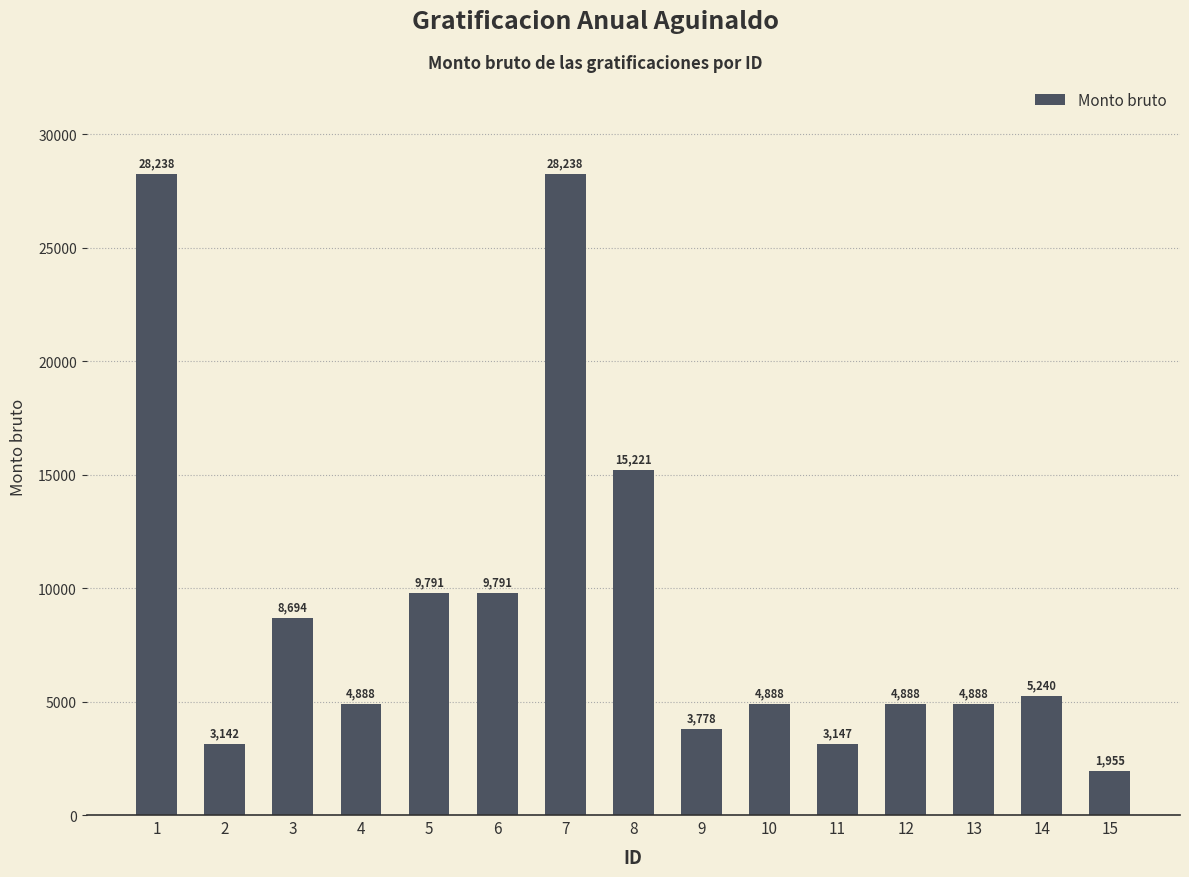

The value at 9 is 3778.2. True or false?

True